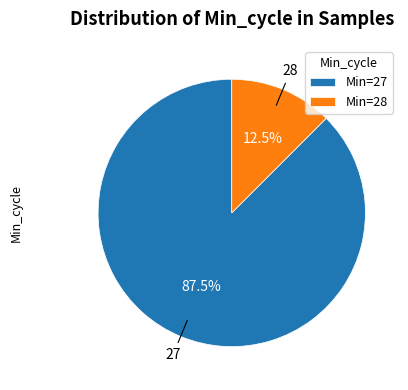

To the nearest percent, what is the average slice percentage?

50%